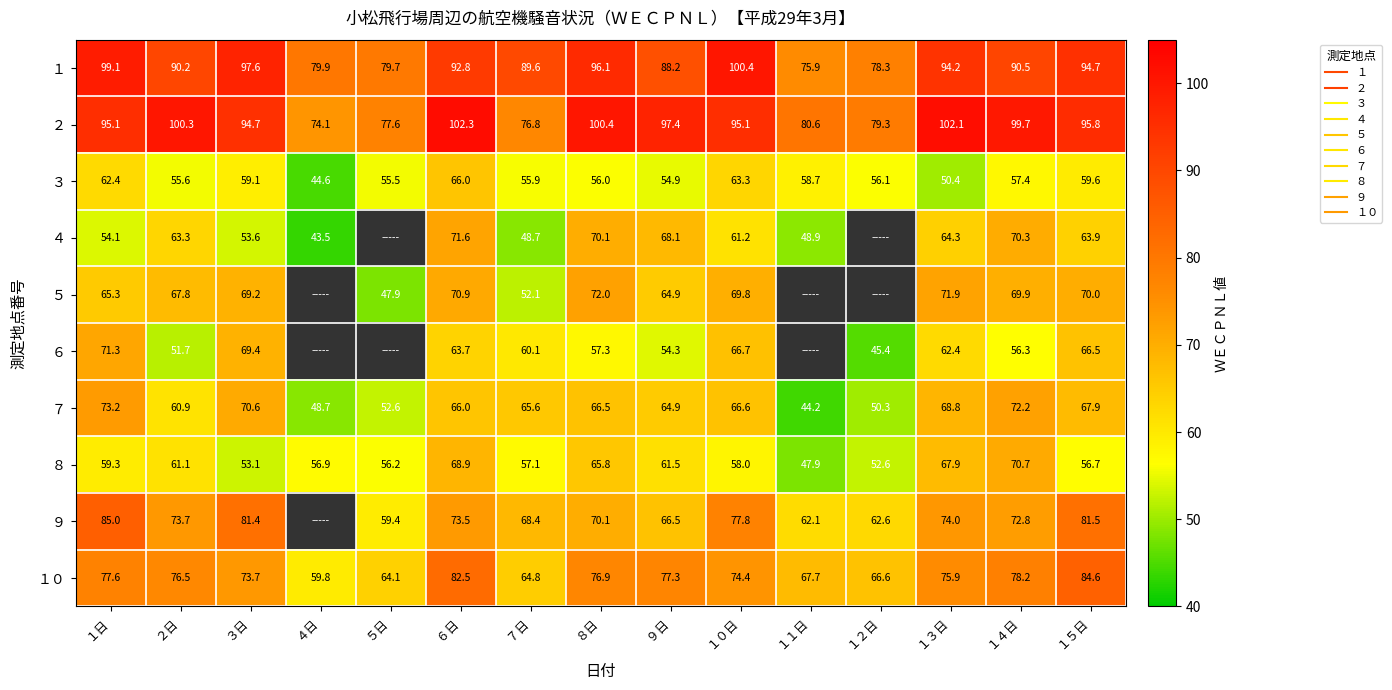

At which category does the chart reach its minimum across all series?

５日